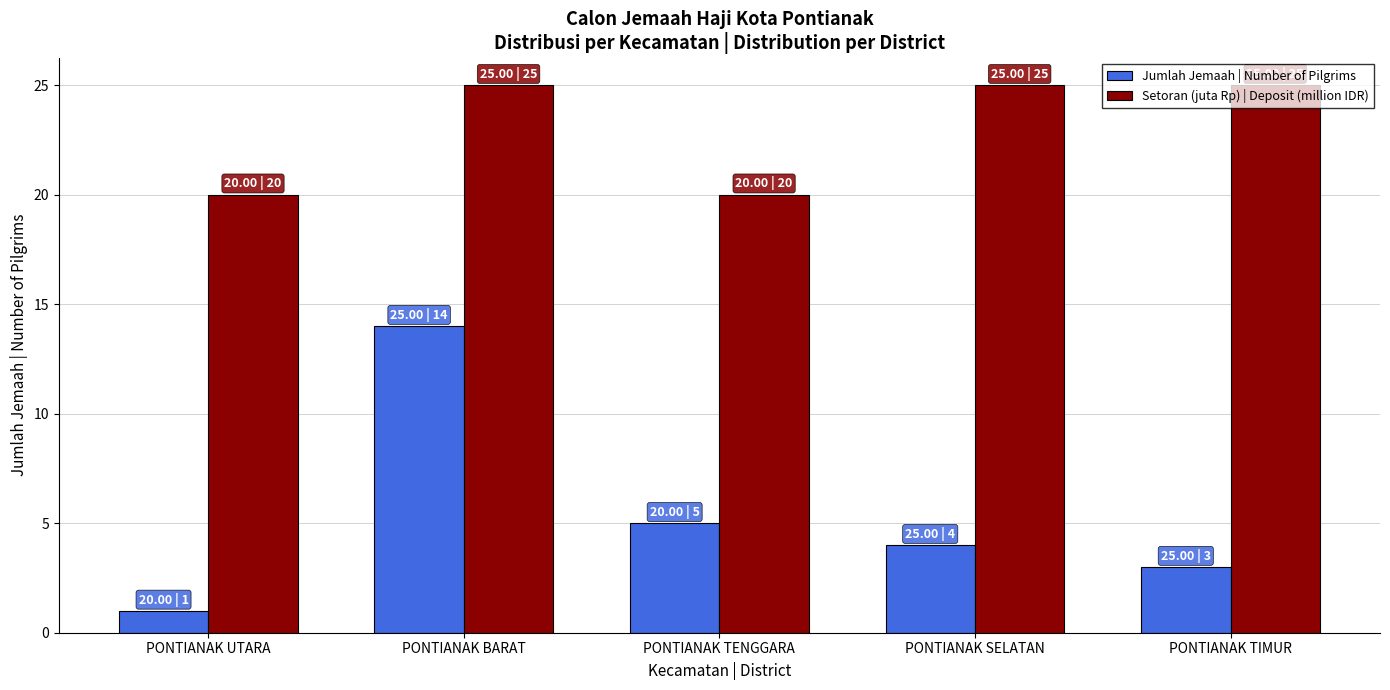

Rank the categories by Jumlah Jemaah | Number of Pilgrims value from lowest to highest.

PONTIANAK UTARA, PONTIANAK TIMUR, PONTIANAK SELATAN, PONTIANAK TENGGARA, PONTIANAK BARAT